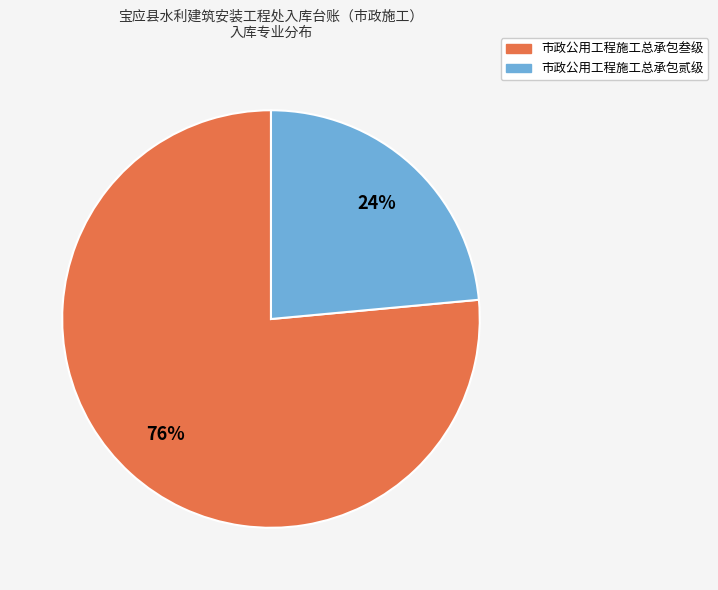

To the nearest percent, what is the combined percentage of 市政公用工程施工总承包叁级 and 市政公用工程施工总承包贰级?

100%